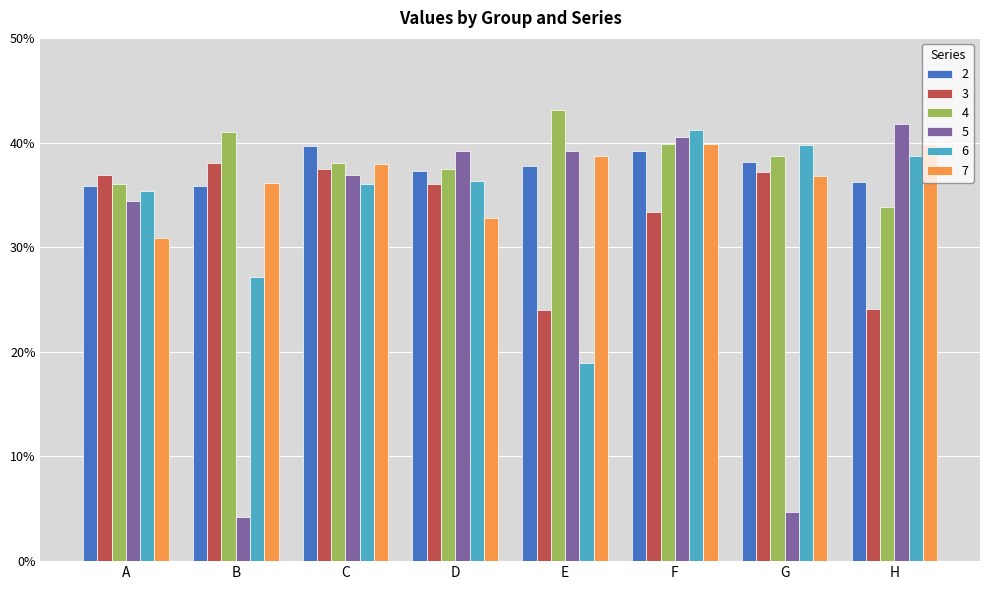

What is the value of the 3 bar at the 3rd from the left?

0.4